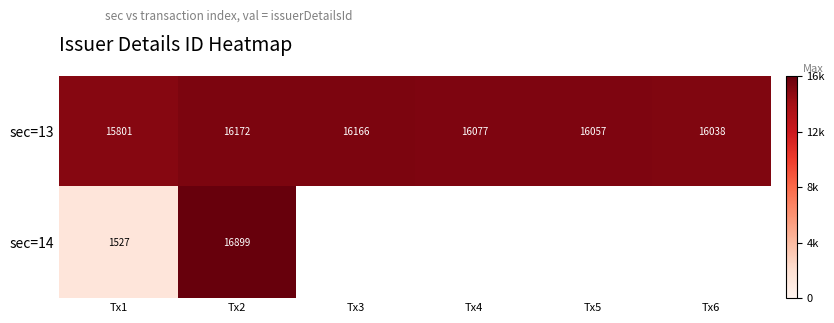

What is the spread (max minus min) of values at Tx1?

14274